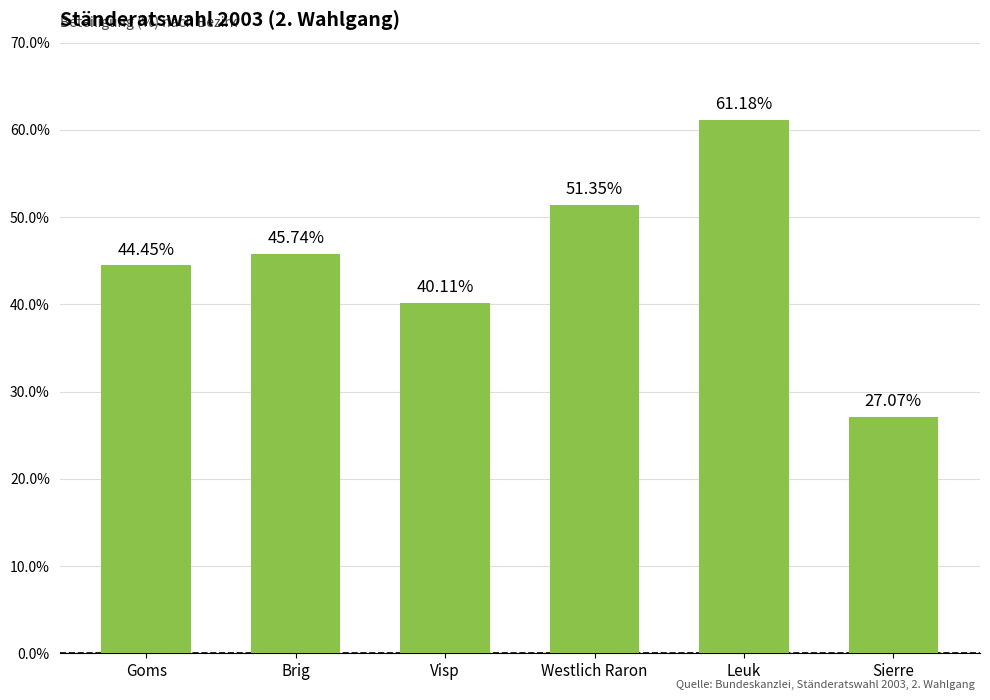

Reading right to left, list all the values displayed in this chart.

Sierre=27.1	Leuk=61.2	Westlich Raron=51.4	Visp=40.1	Brig=45.7	Goms=44.5